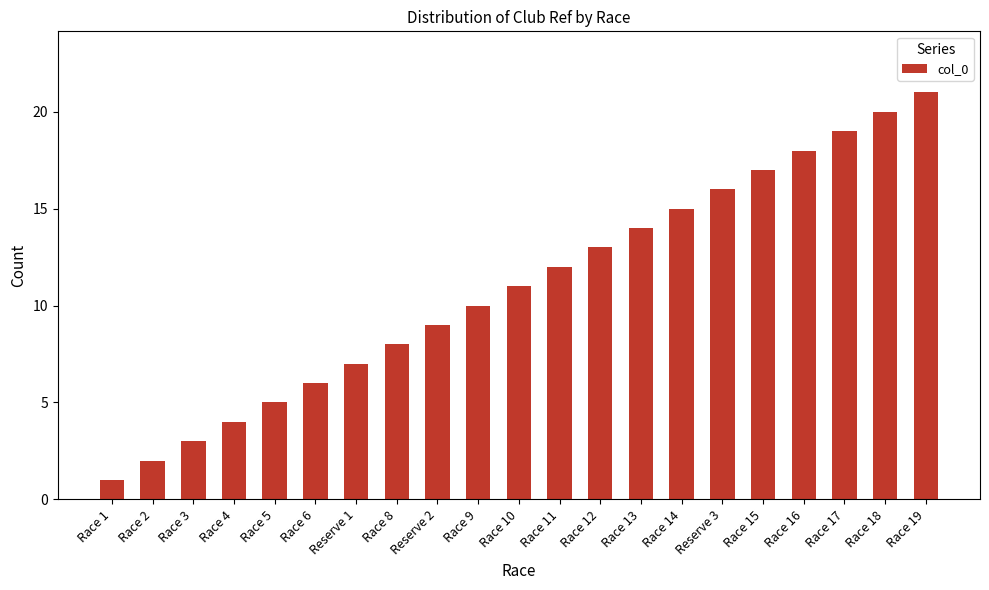

Rank the categories by value from highest to lowest.

Race 19, Race 18, Race 17, Race 16, Race 15, Reserve 3, Race 14, Race 13, Race 12, Race 11, Race 10, Race 9, Reserve 2, Race 8, Reserve 1, Race 6, Race 5, Race 4, Race 3, Race 2, Race 1